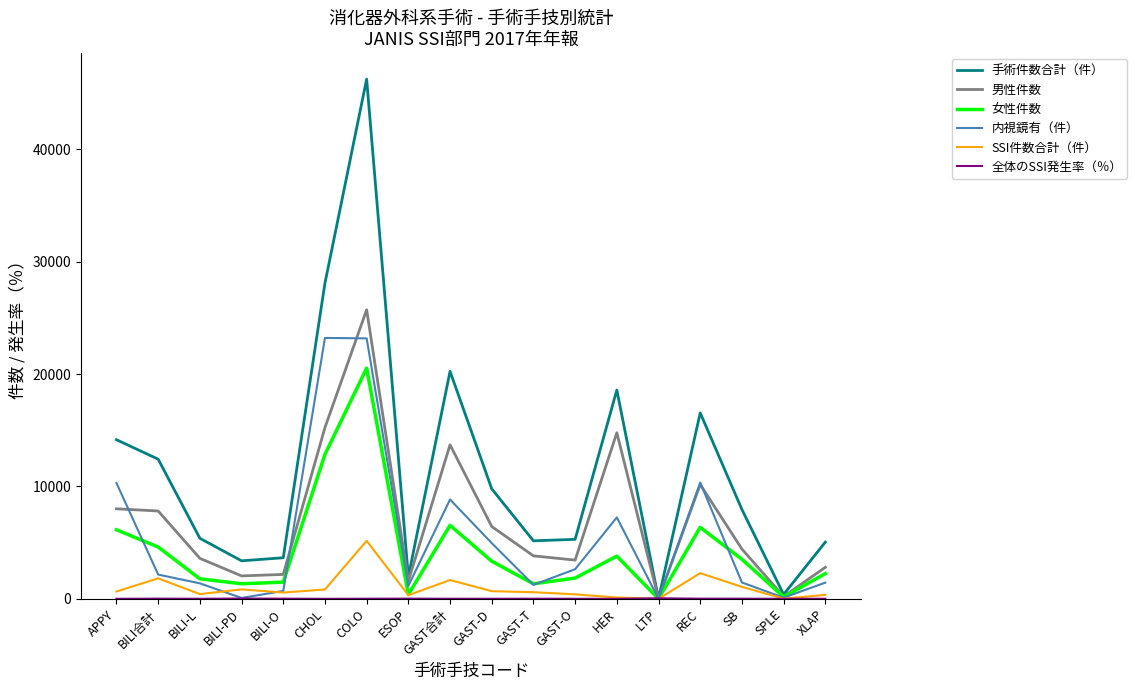

True or false: SSI件数合計（件） has more than 0 points higher than both neighbors.

True